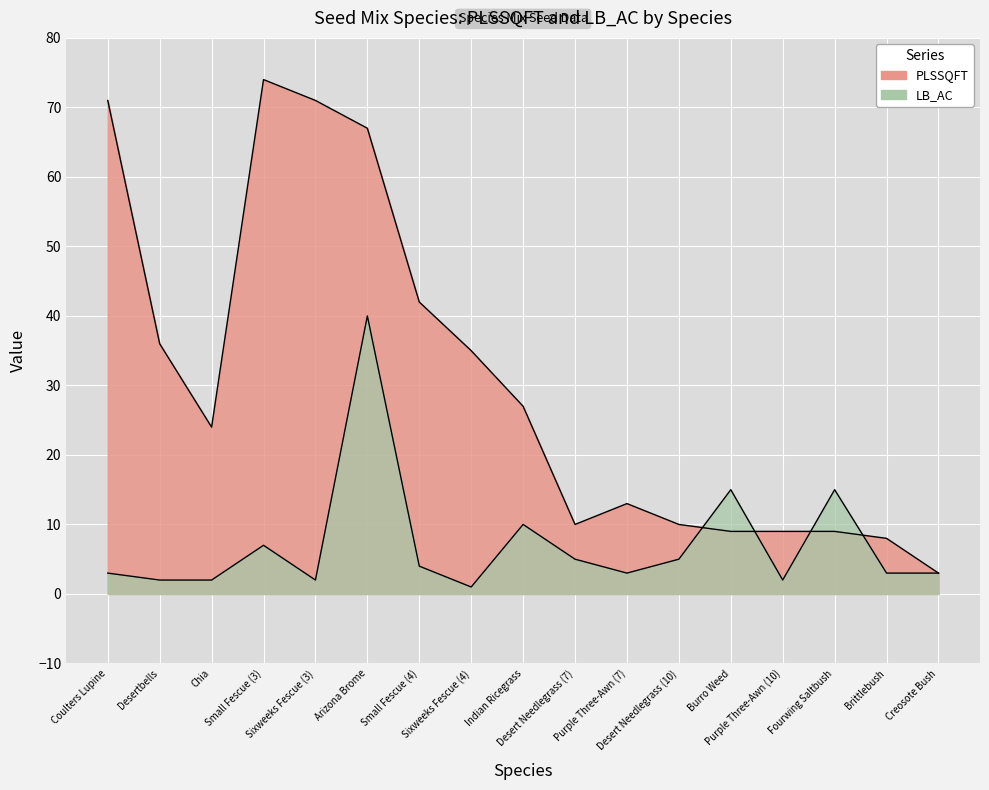

Read the PLSSQFT value at Brittlebush.

8